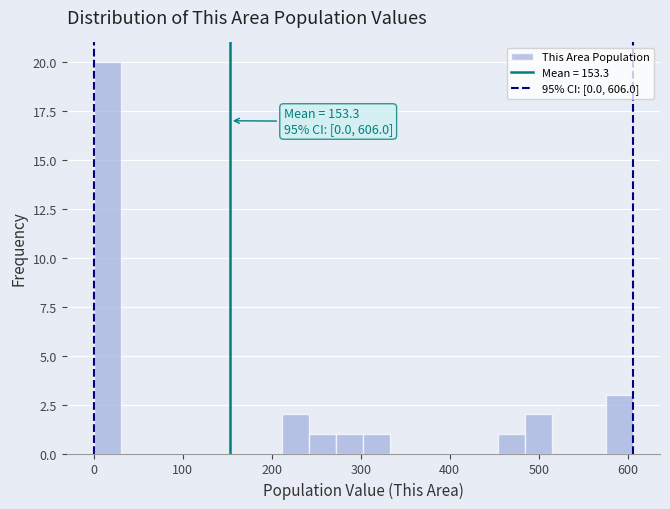

Around what value on the x-axis is the tallest bar? Give the approximate position of its centre, as read against the axis.

20